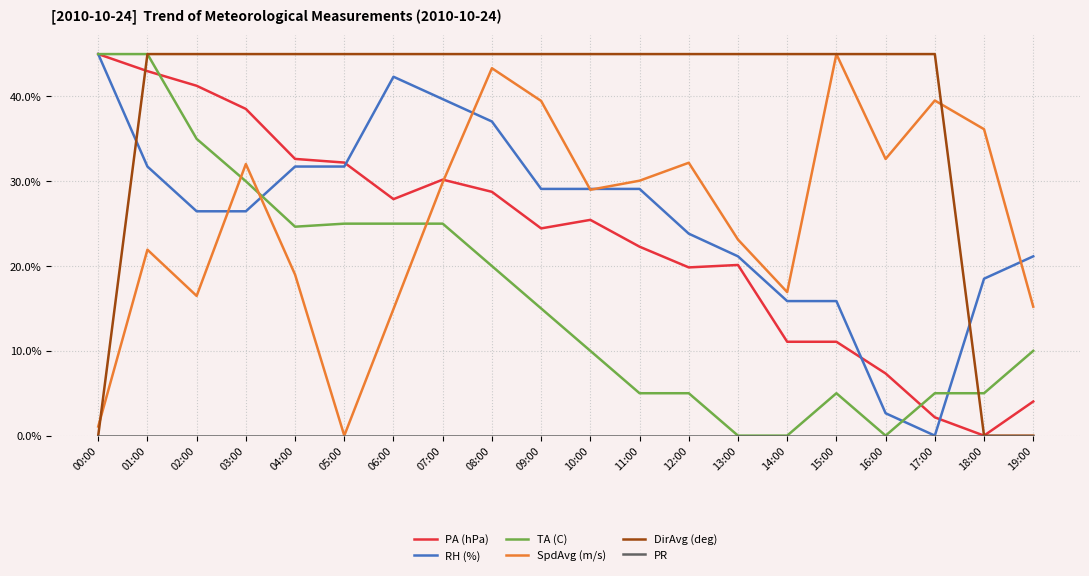

How many lines are shown in the chart?

6